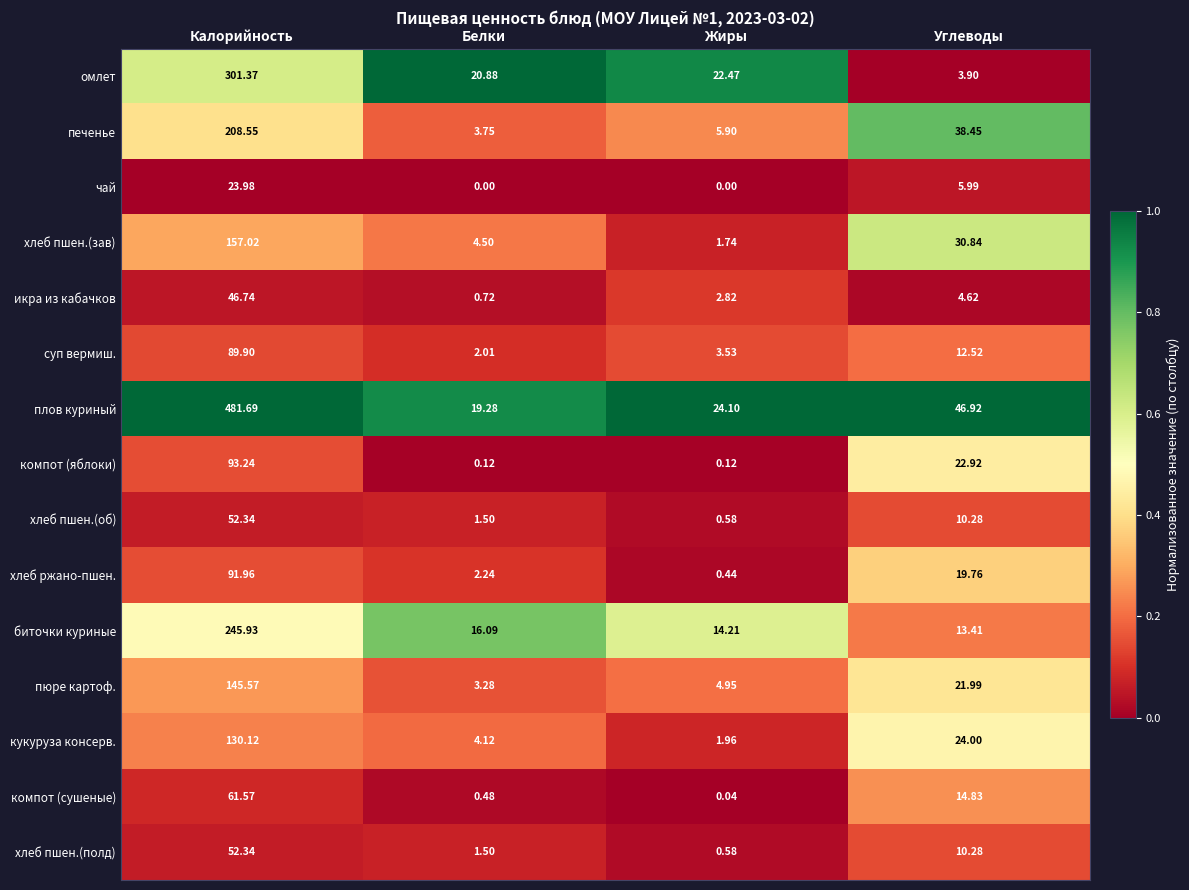

Which series changed the most between Калорийность and Жиры?

плов куриный